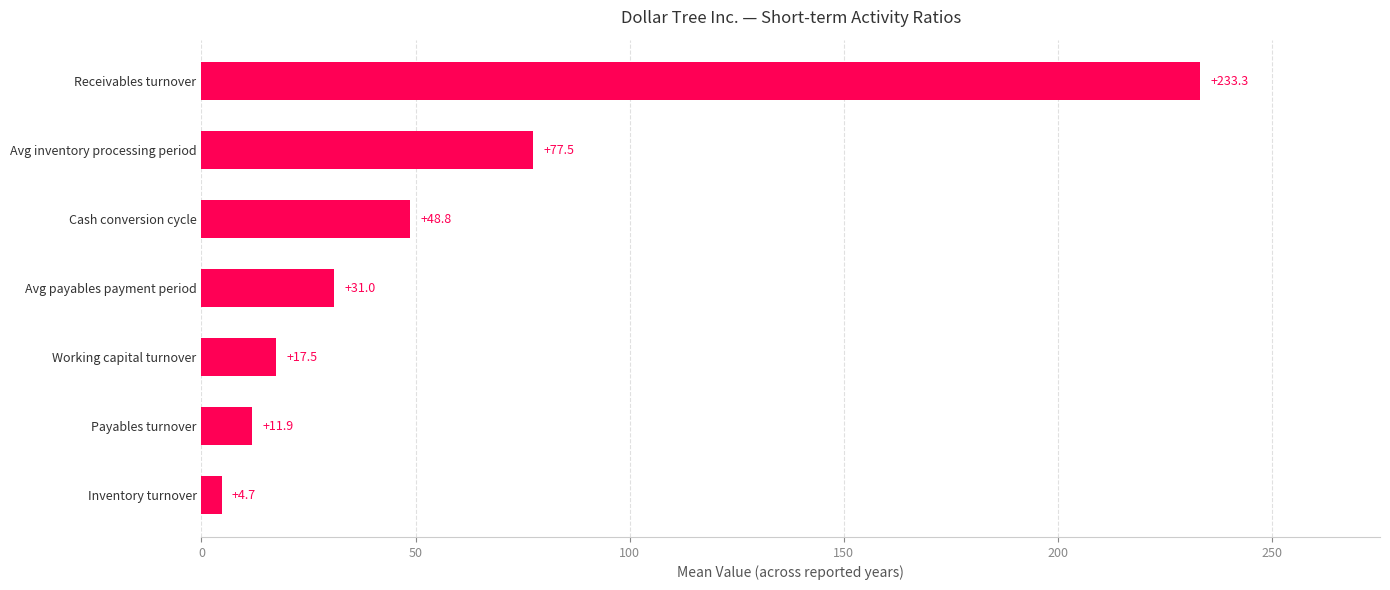

What is the smallest value displayed?

4.7